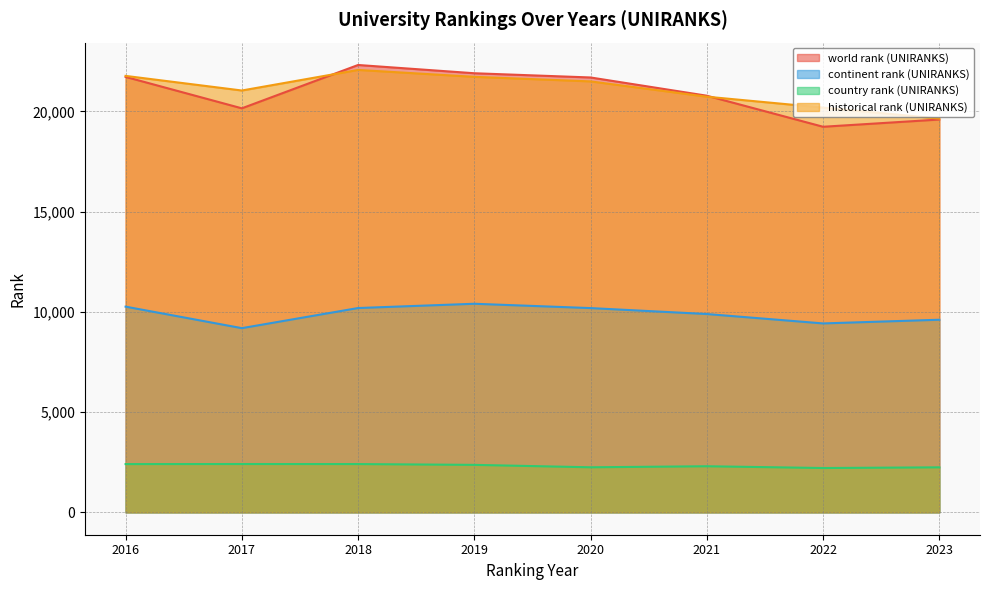

What is the minimum value for historical rank (UNIRANKS)?

19647